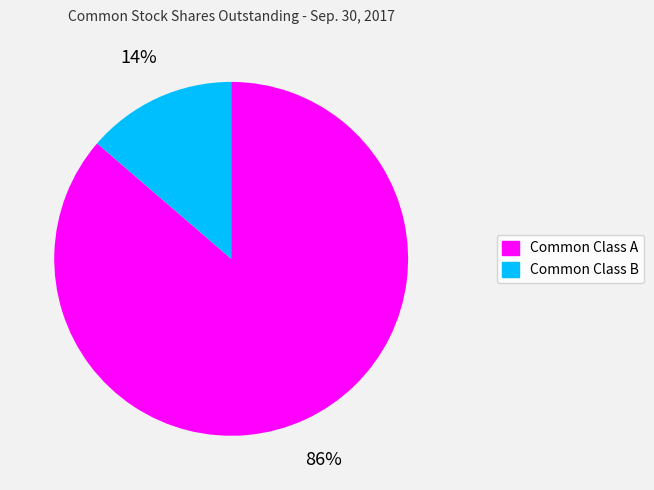

Which category has the smallest portion of the pie?

Common Class B